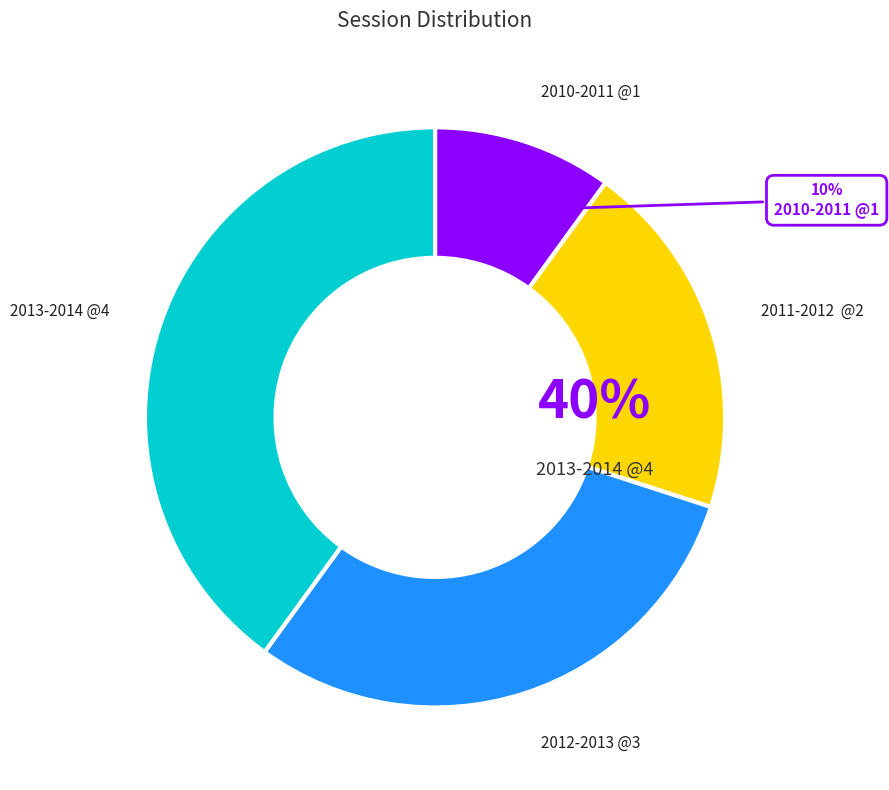

To the nearest percent, what percentage of the pie is 2010-2011 @1?

10%